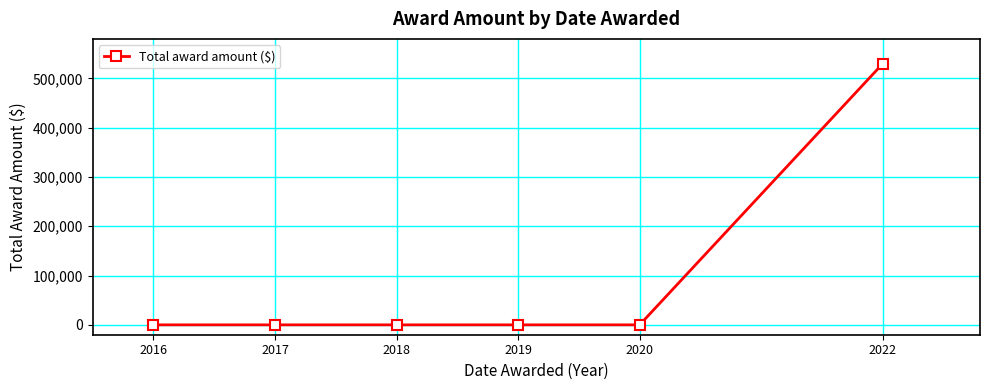

What is the sum of all values?

529809